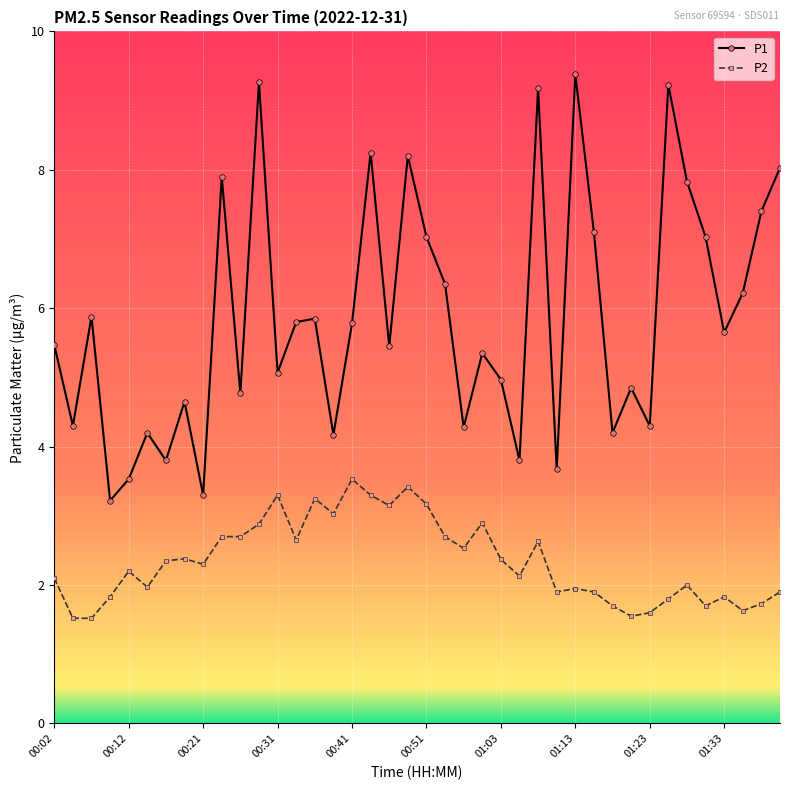

Which series has the widest spread of values?

P1